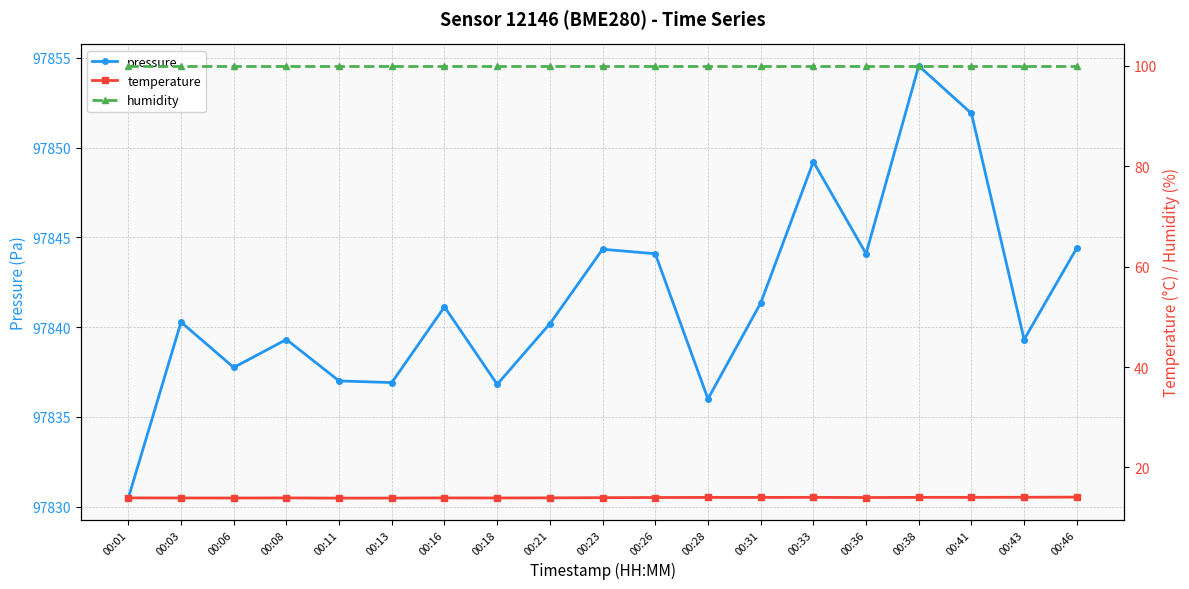

What is the value of the humidity point at the 13th from the left?

100.0